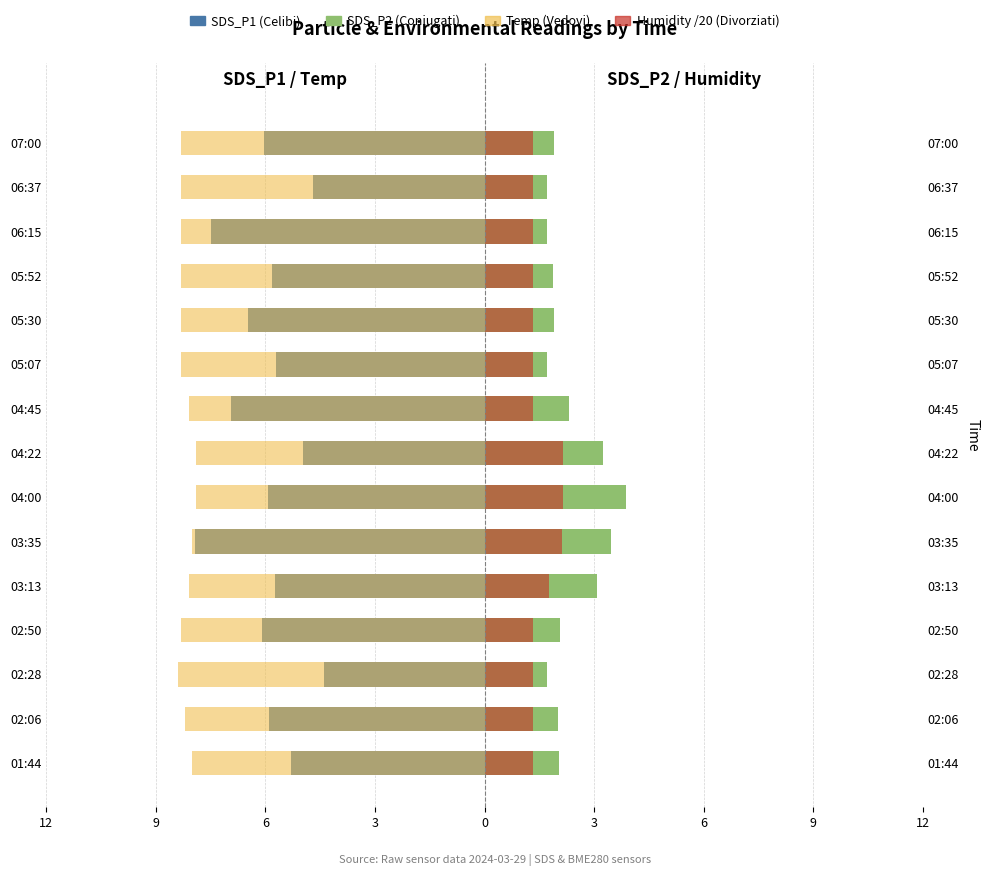

What is the smallest value displayed?

-8.4